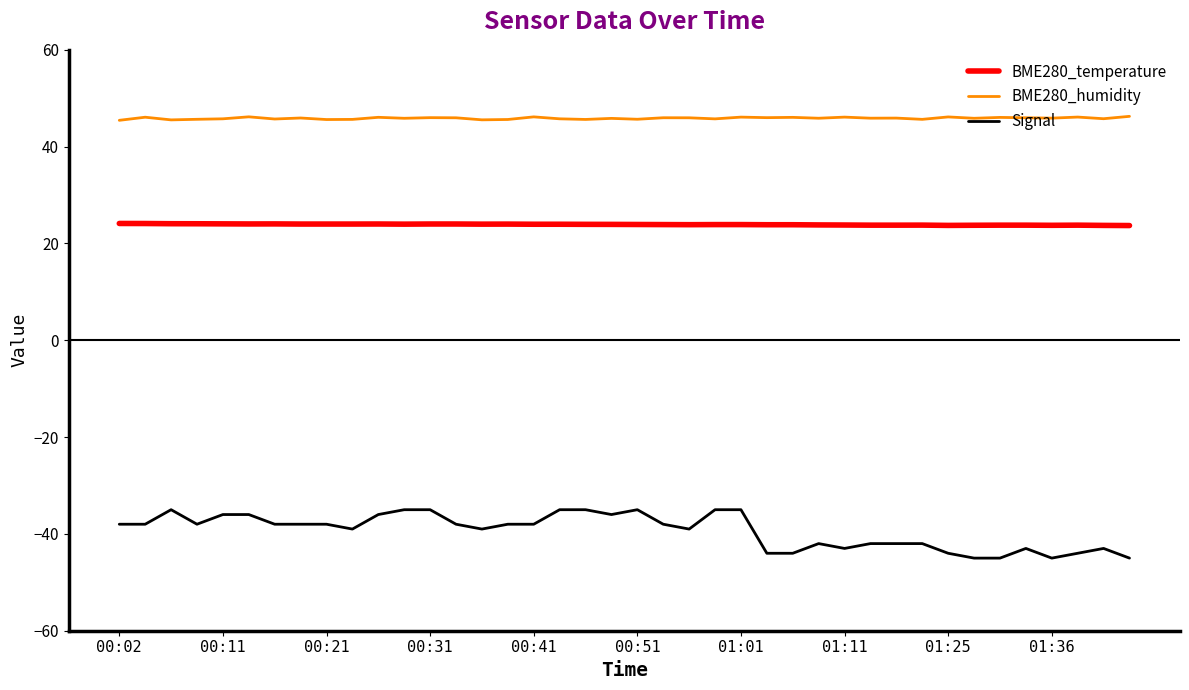

What is the difference between the maximum and minimum values in the Signal series?

10.0